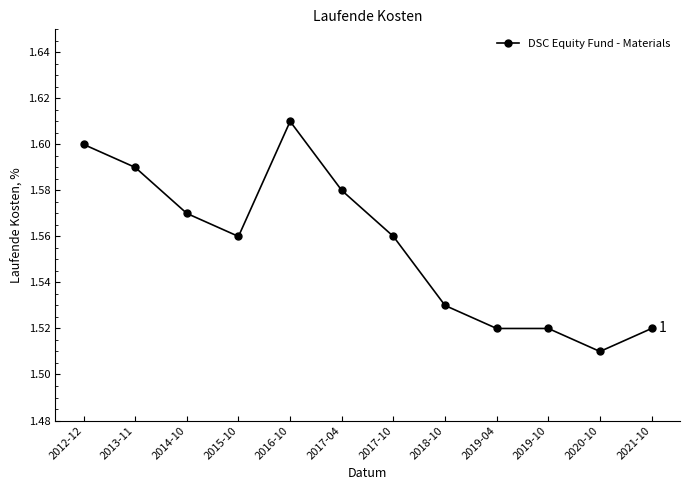

What is the sum of all values?

18.7